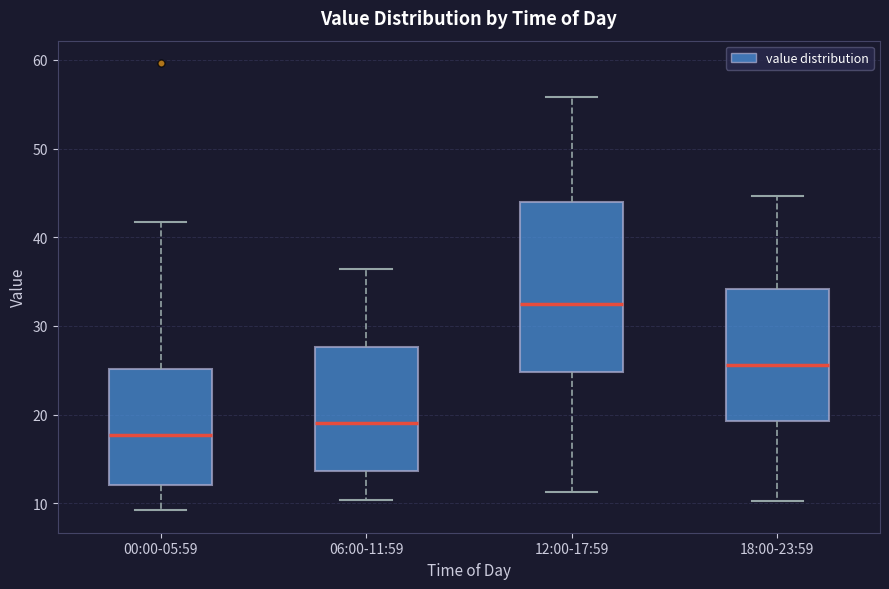

Where is the upper edge of the box for 06:00-11:59 on the y-axis? The values are not printed on the chart, so give them approximately, as read against the axis.

28